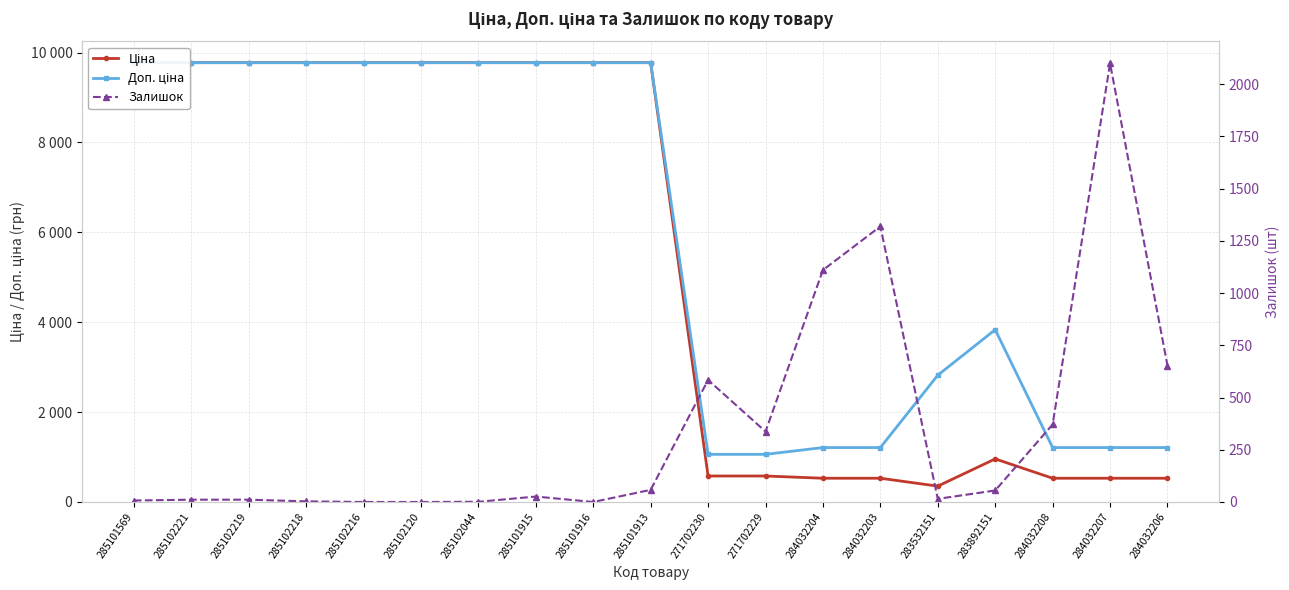

At how many categories does at least one series exceed 7809?

10